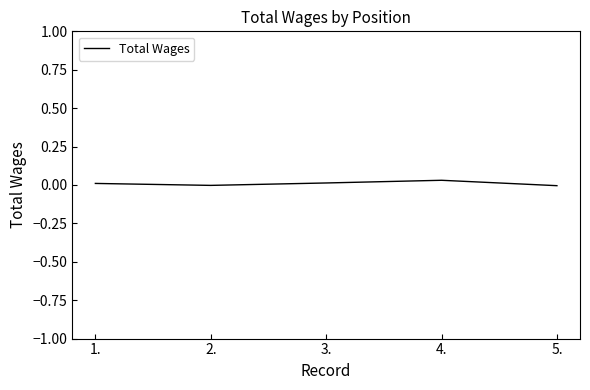

True or false: the data shows -0.0 at 5..

True